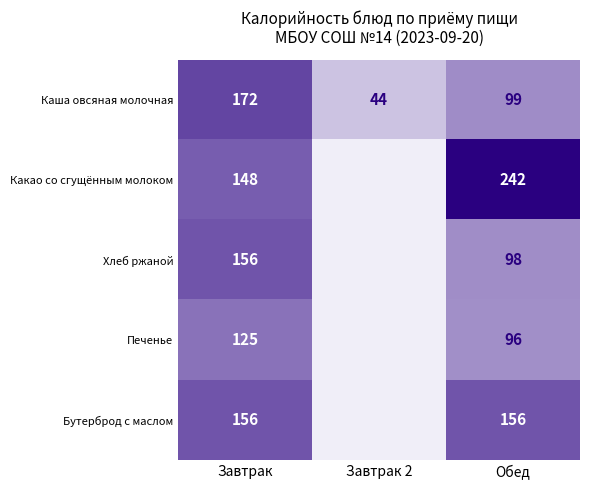

What is the difference between the highest and lowest values at Обед?

146